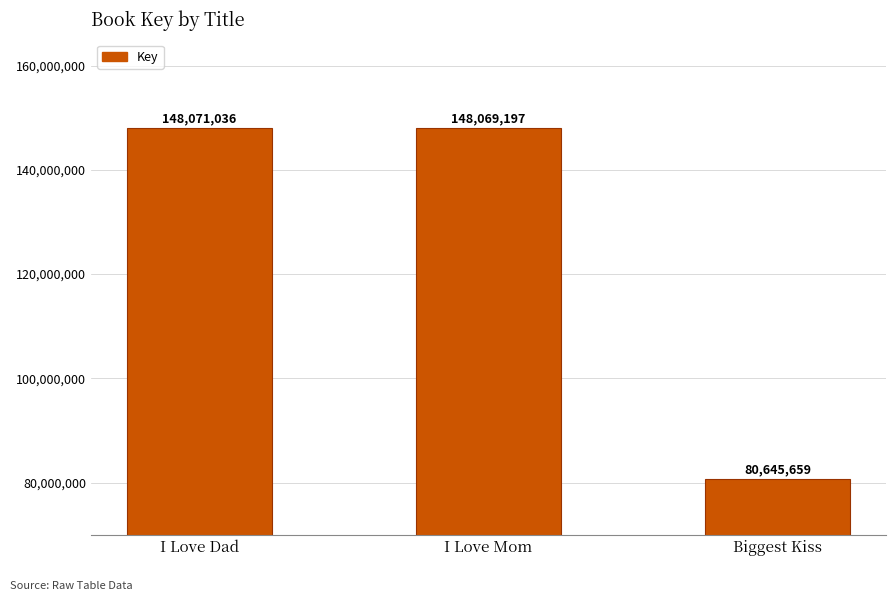

What is the difference between the second highest and minimum values?

67423538